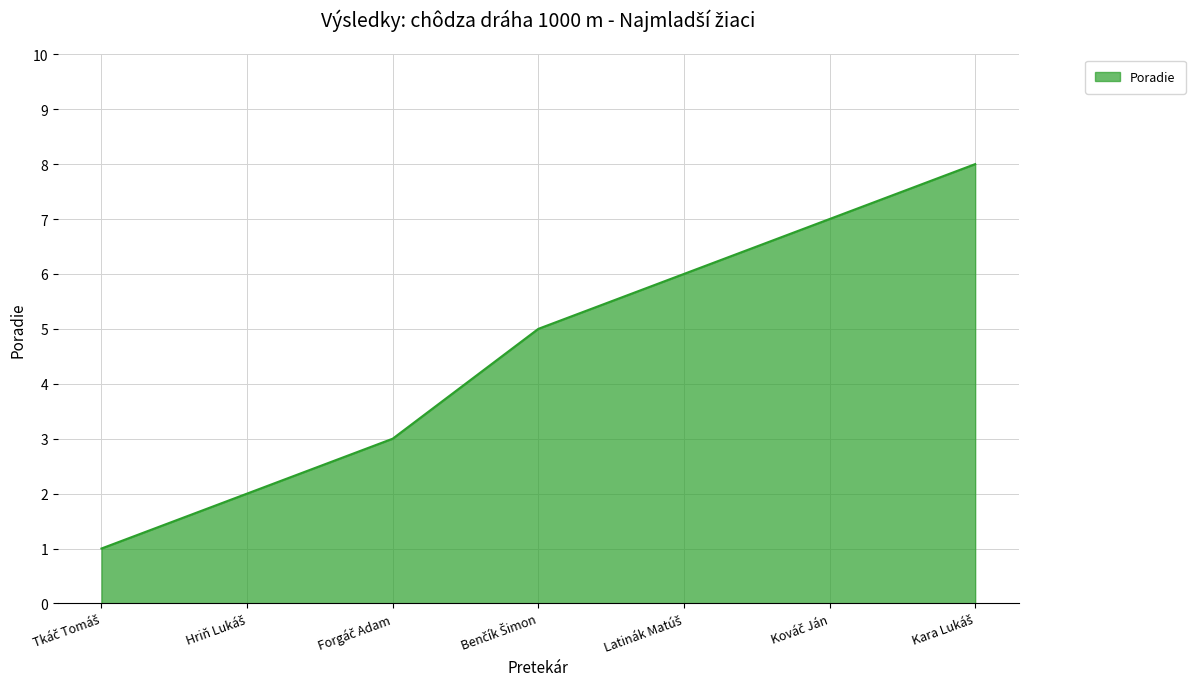

True or false: there are more than 2 points higher than both neighbors.

False